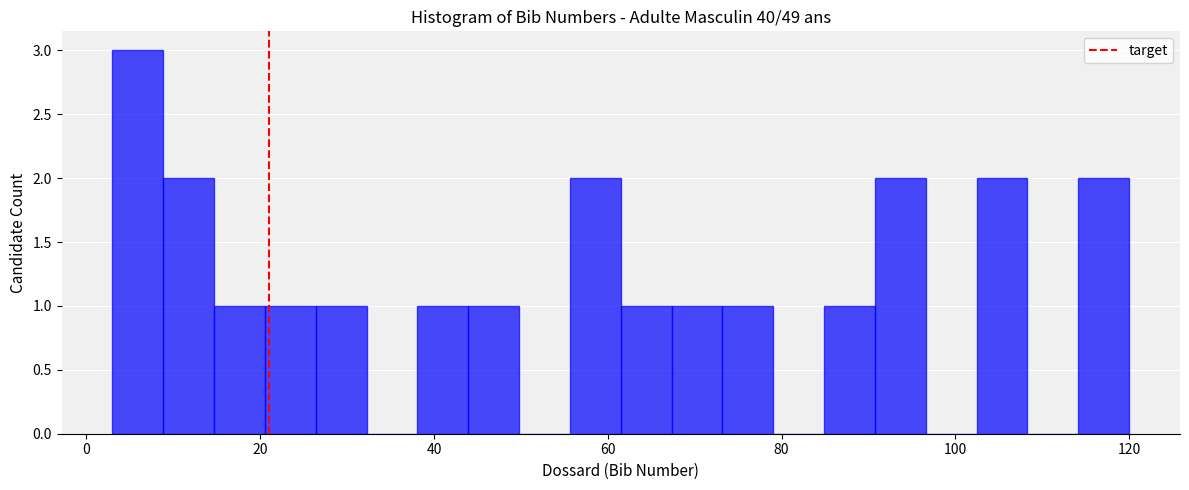

Around what value on the x-axis is the tallest bar? Give the approximate position of its centre, as read against the axis.

6